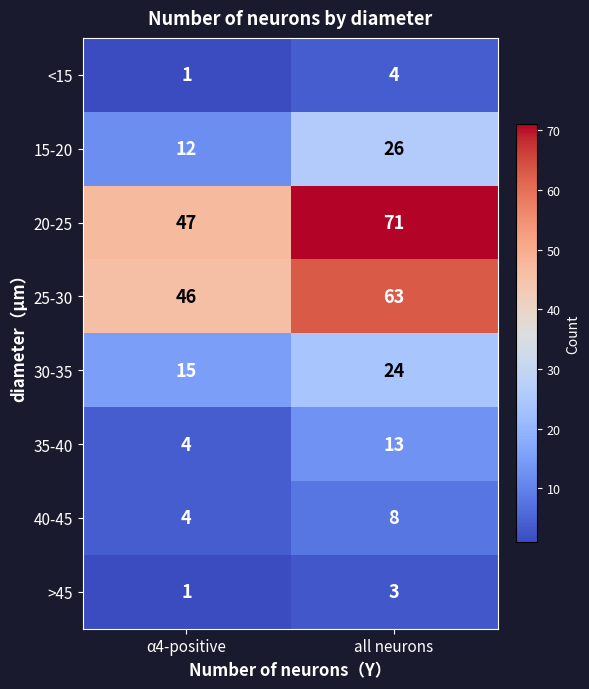

What is the sum of all 40-45 values?

12